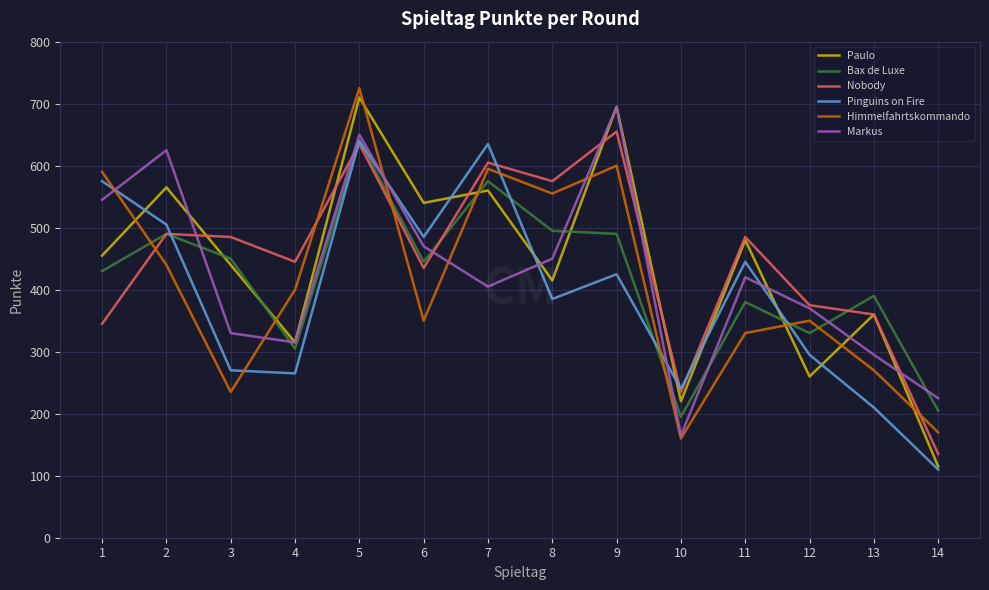

What are all the series names shown in the legend?

Paulo, Bax de Luxe, Nobody, Pinguins on Fire, Himmelfahrtskommando, Markus